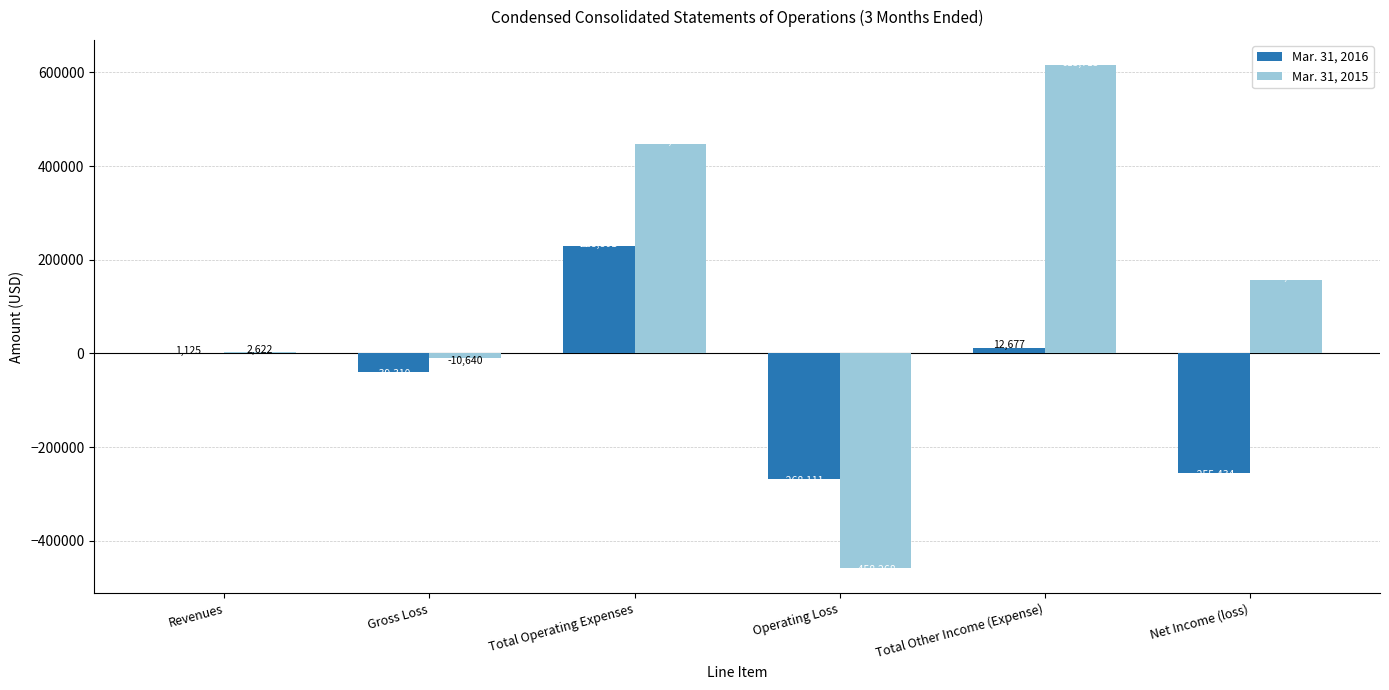

True or false: Mar. 31, 2016 has a value of 1125 at Revenues.

True